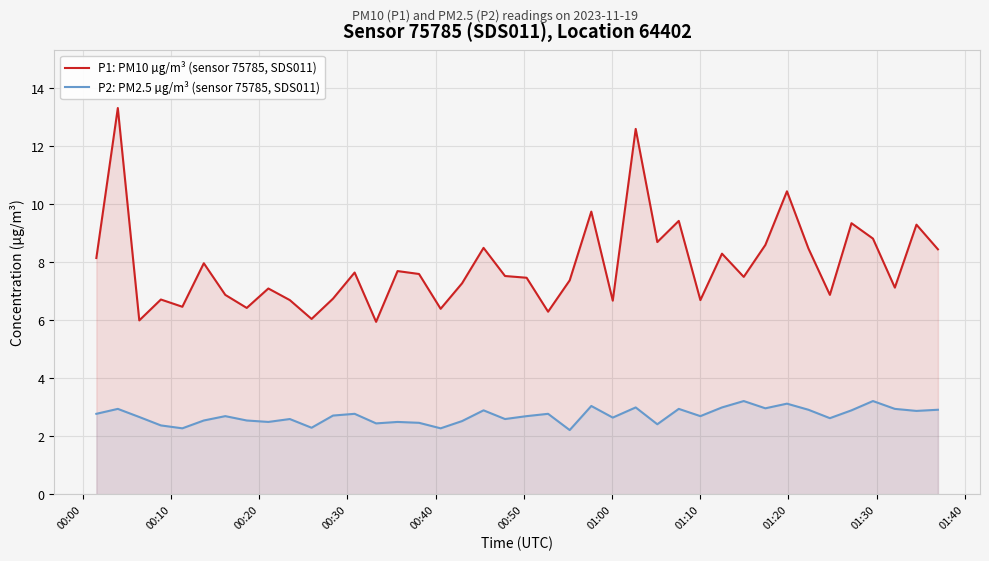

What is the difference between the maximum and second lowest values in the P1: PM10 µg/m³ (sensor 75785, SDS011) series?

7.3